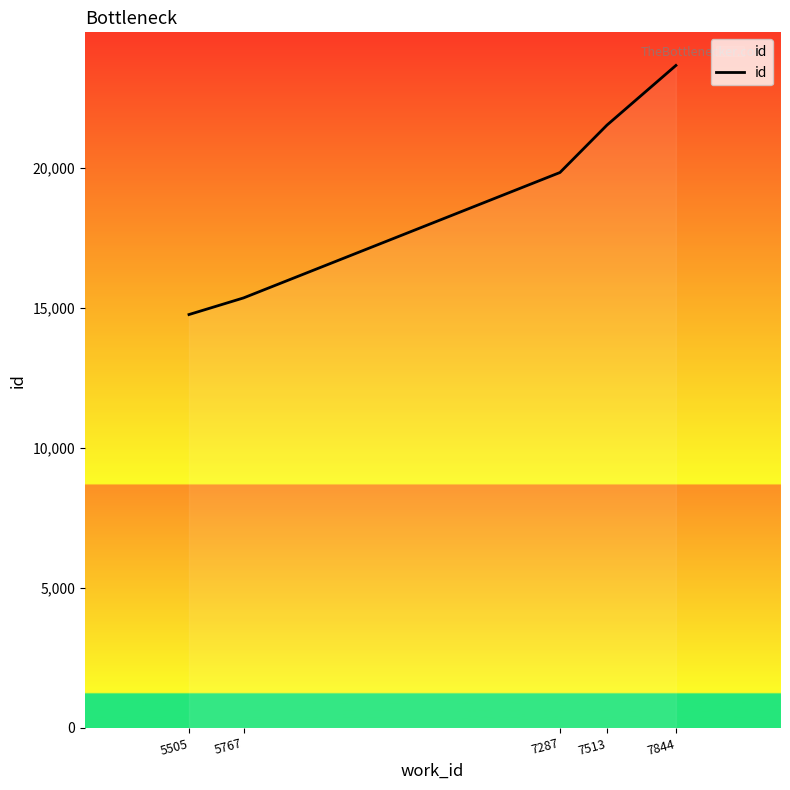

What is the maximum value shown in the chart?

23670